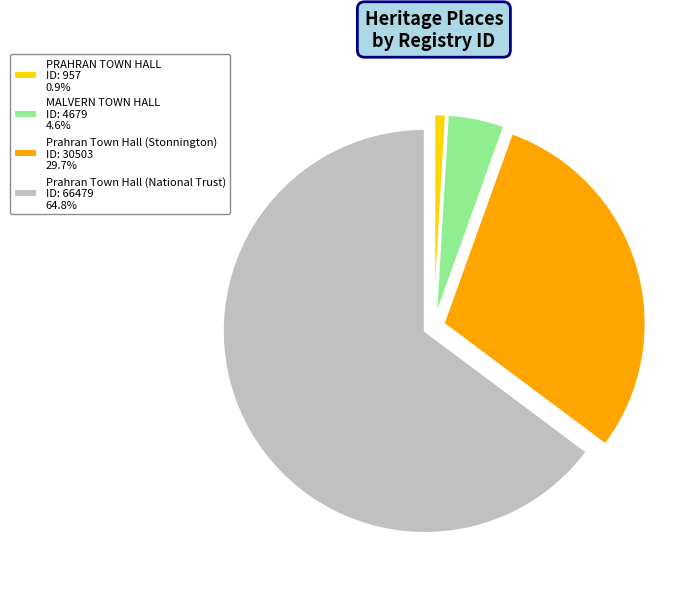

Count the number of slices in the pie.

4